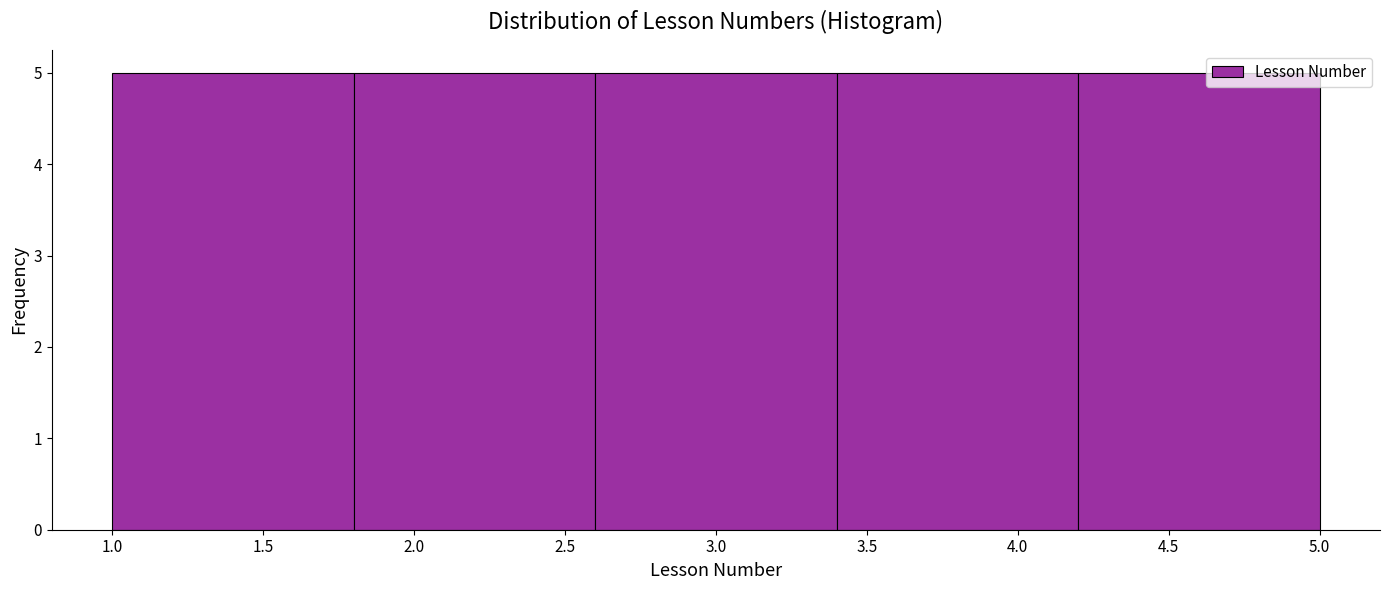

How tall is the bar that spans 1.0 to 1.8 on the x-axis? The values are not printed on the chart, so give them approximately, as read against the axis.

5